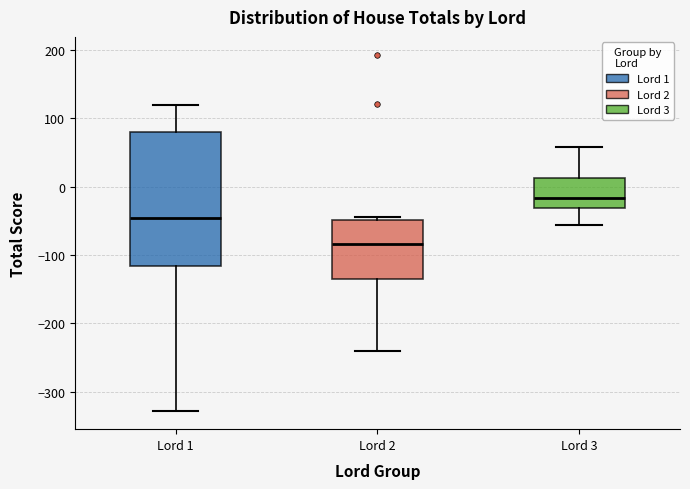

Where does the lower whisker of the box for Lord 3 end on the y-axis? The values are not printed on the chart, so give them approximately, as read against the axis.

-60